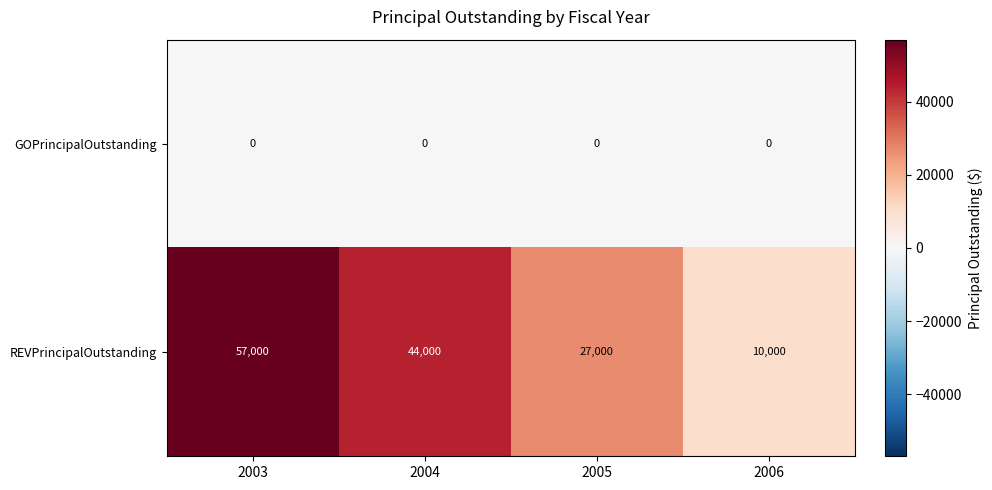

What is the sum of all REVPrincipalOutstanding values?

138000